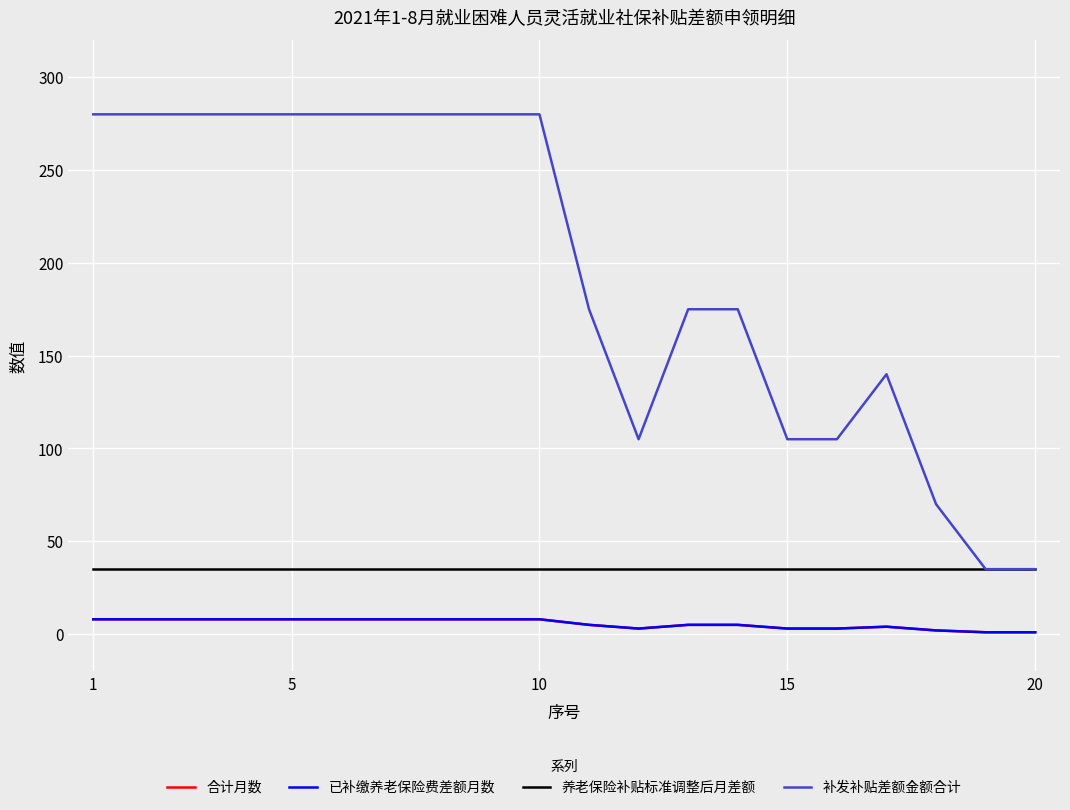

Does the chart display data point markers on the line(s)?

No